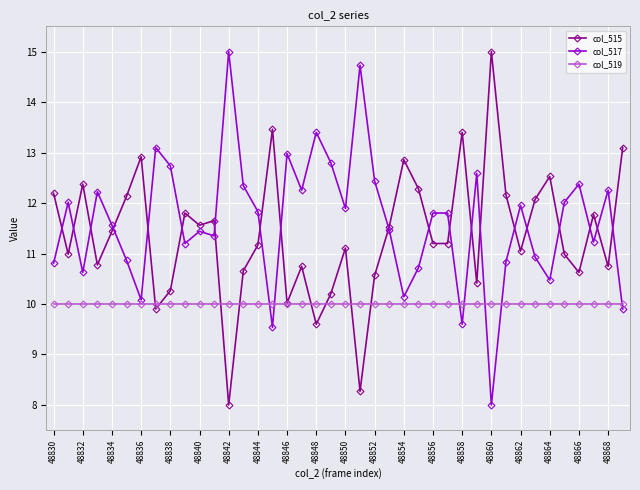

True or false: col_515 has more than 2 points higher than both neighbors.

True